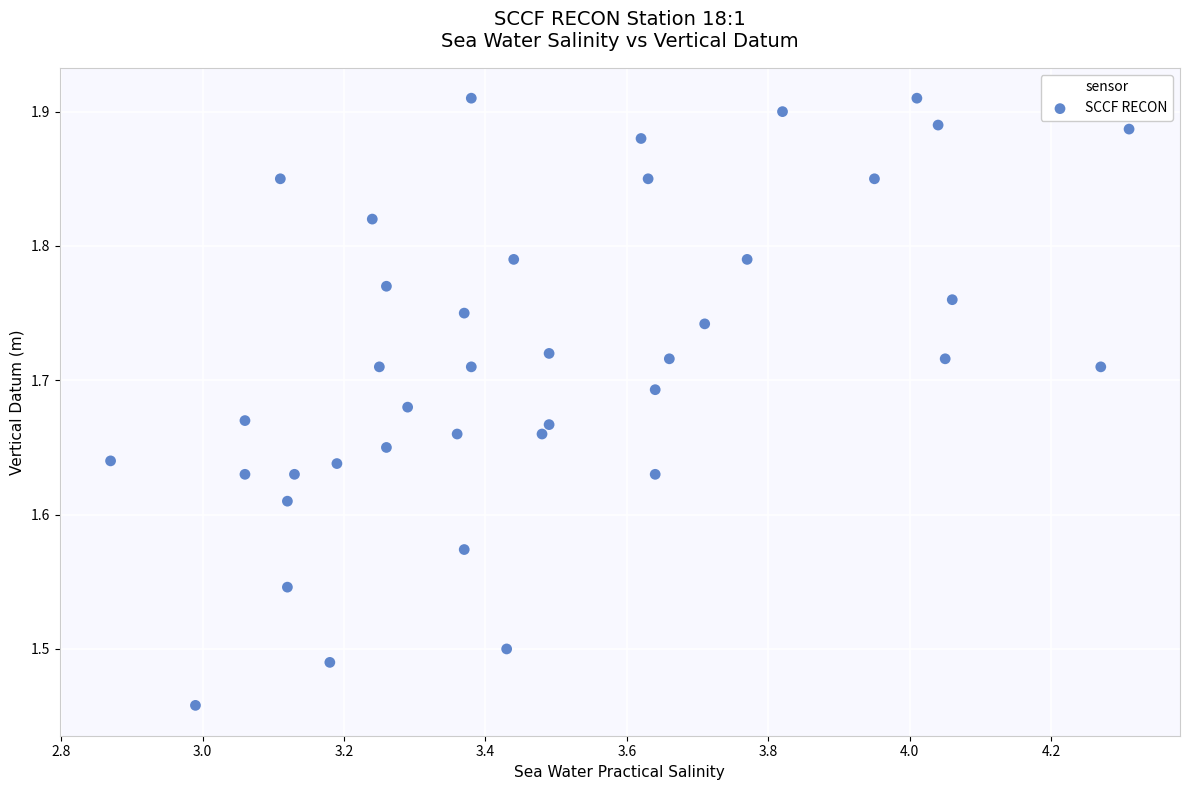

What is the range of X values (max minus min)?

1.4